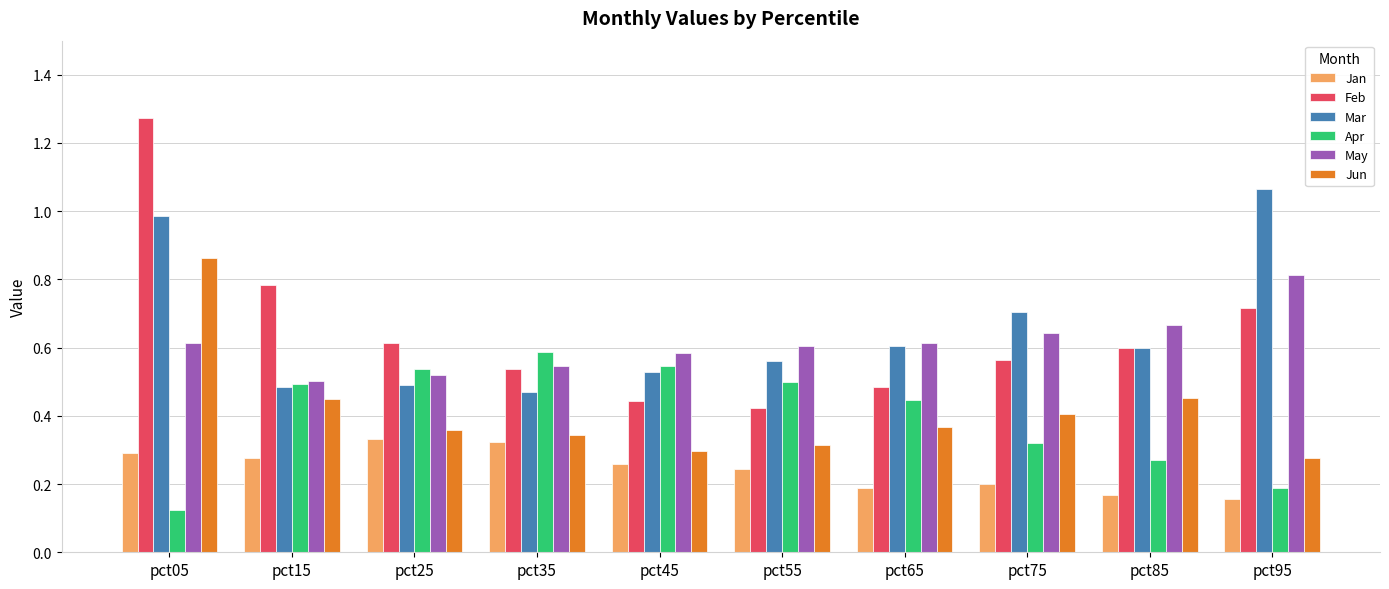

True or false: Jun has a value of 0.4 at pct25.

True